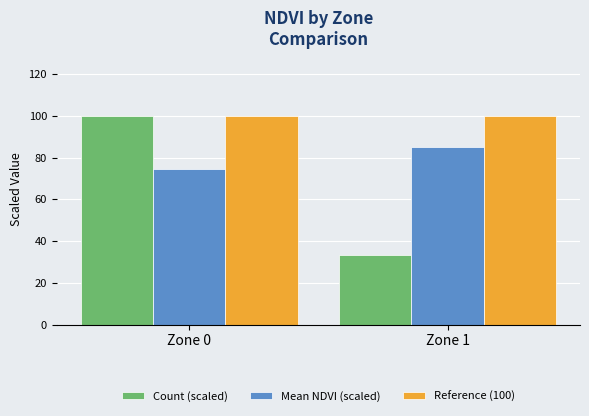

How many bars are there in total?

6